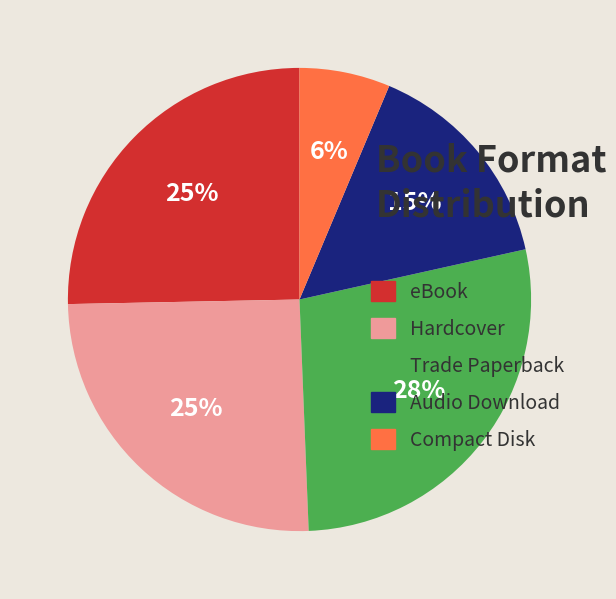

To the nearest percent, what is the difference between the Compact Disk and Audio Download slice percentages?

9%